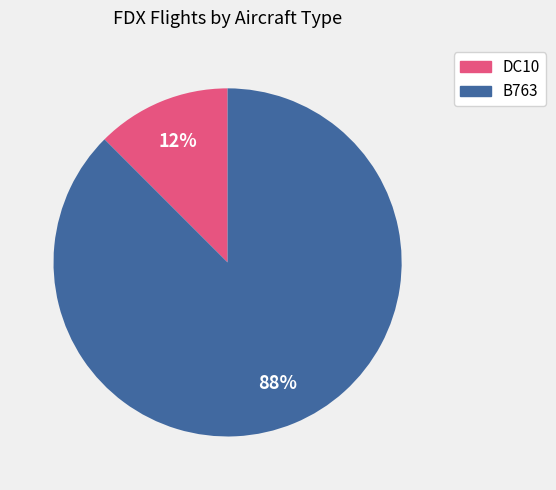

Does DC10 account for over 50% of the chart?

No